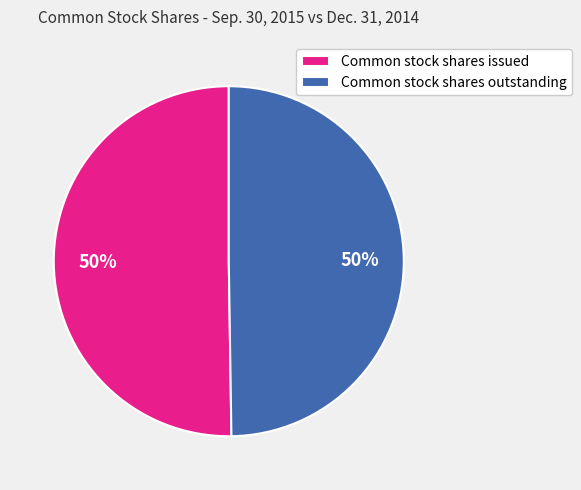

How many slices are in this pie chart?

2